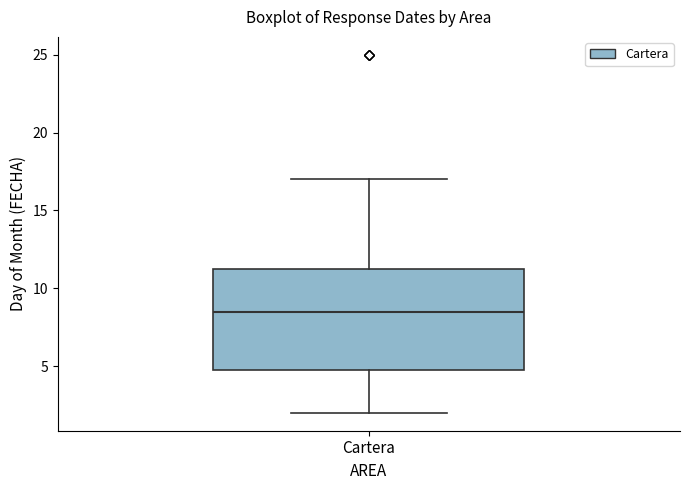

Where does the upper whisker of the box for Cartera end on the y-axis? The values are not printed on the chart, so give them approximately, as read against the axis.

17.0